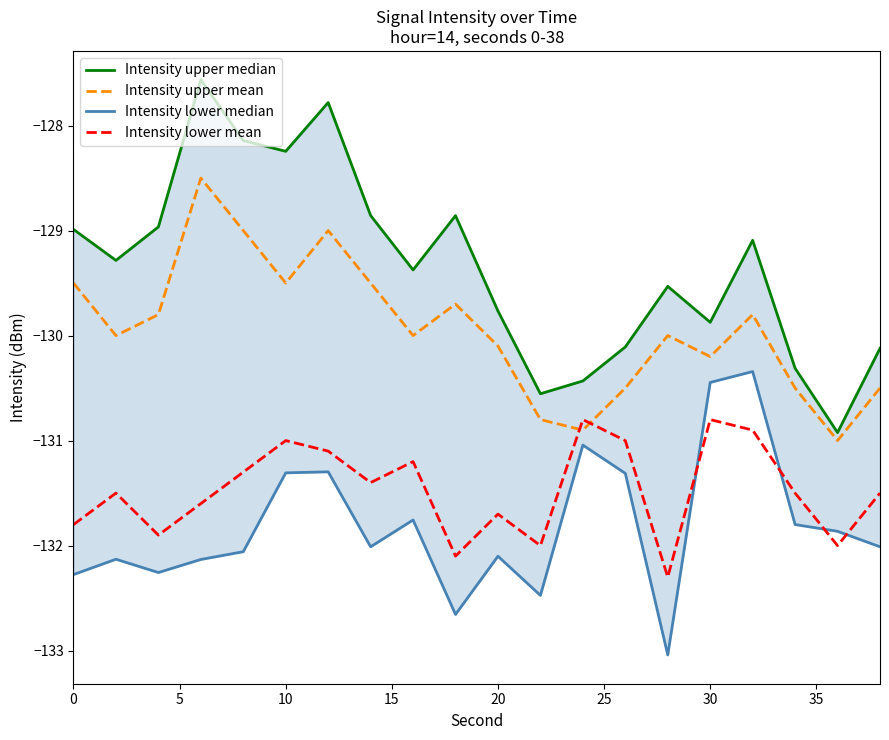

How many data points in Intensity upper mean are less than -130?

8